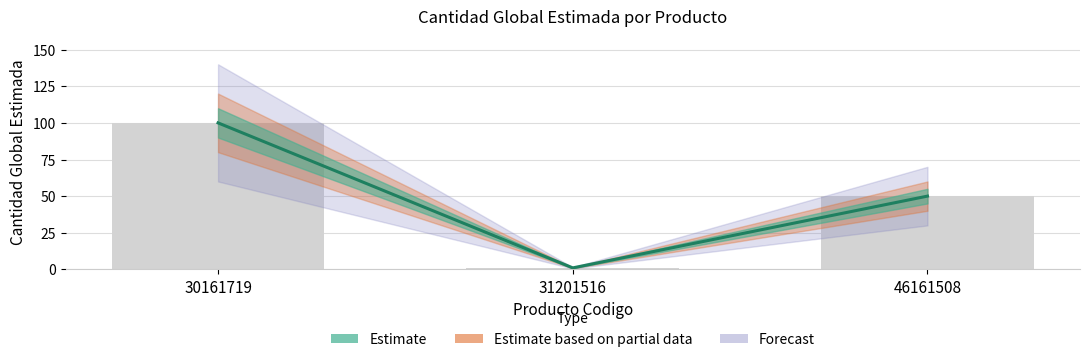

List the labels in order of value, largest first.

30161719, 46161508, 31201516